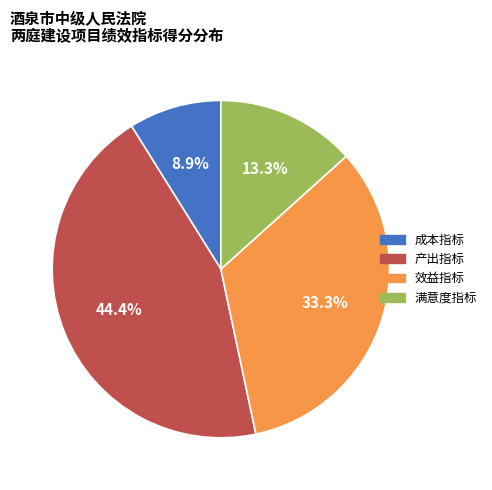

Does any single category account for the majority?

No